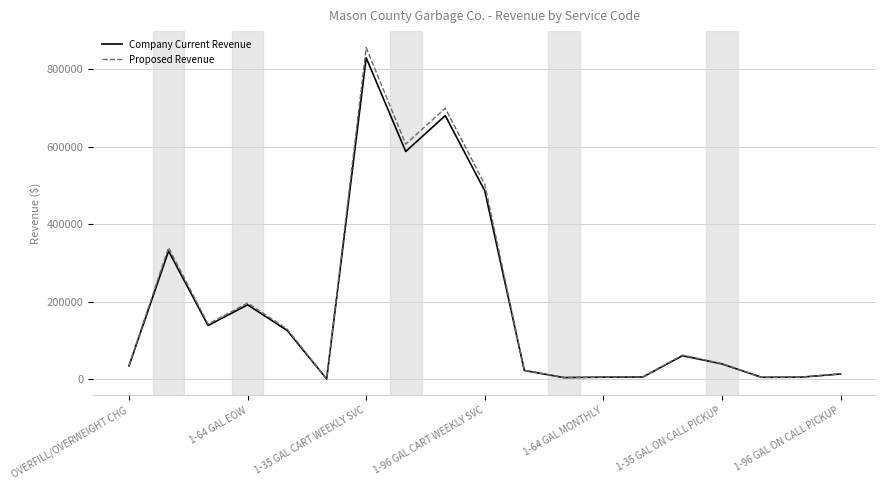

What is the highest value of the Proposed Revenue series?

854560.2